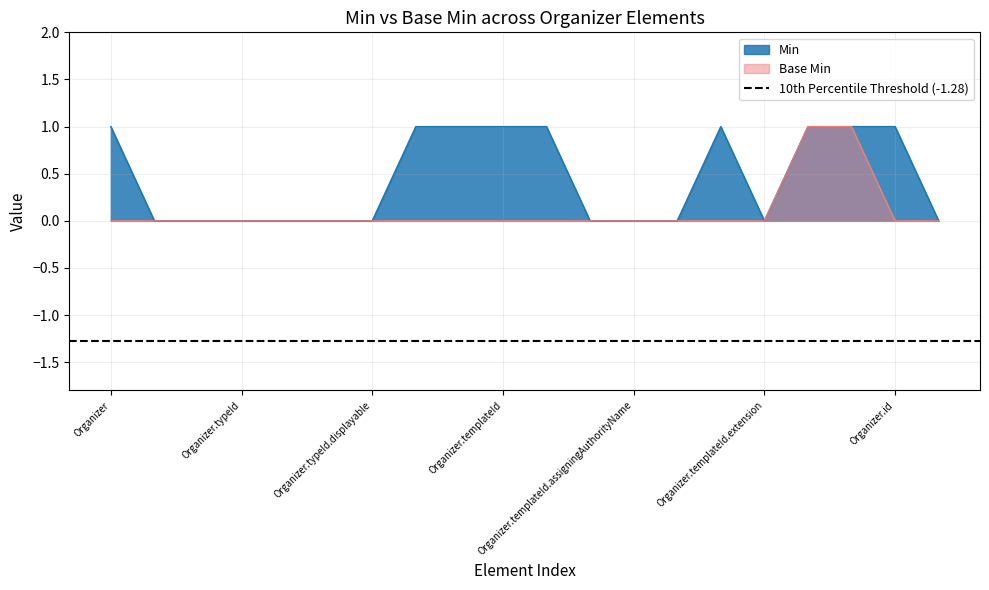

Reading left to right, what are all the values shown in this chart?

Min: 1	0	0	0	0	0	0	1	1	1	1	0	0	0	1	0	1	1	1	0
Base Min: 0	0	0	0	0	0	0	0	0	0	0	0	0	0	0	0	1	1	0	0